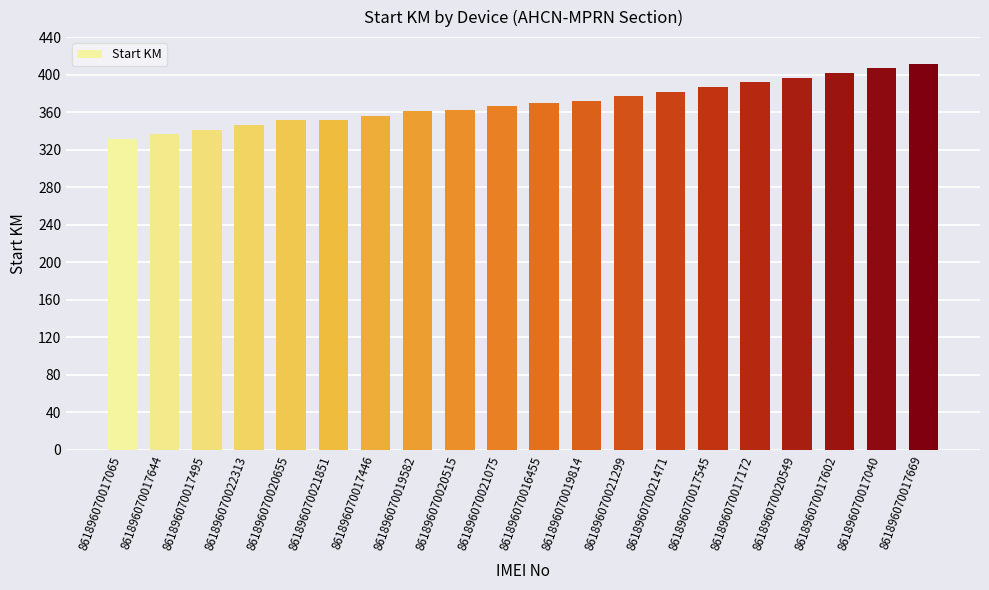

True or false: the data shows 541.0 at 861896070020655.

False